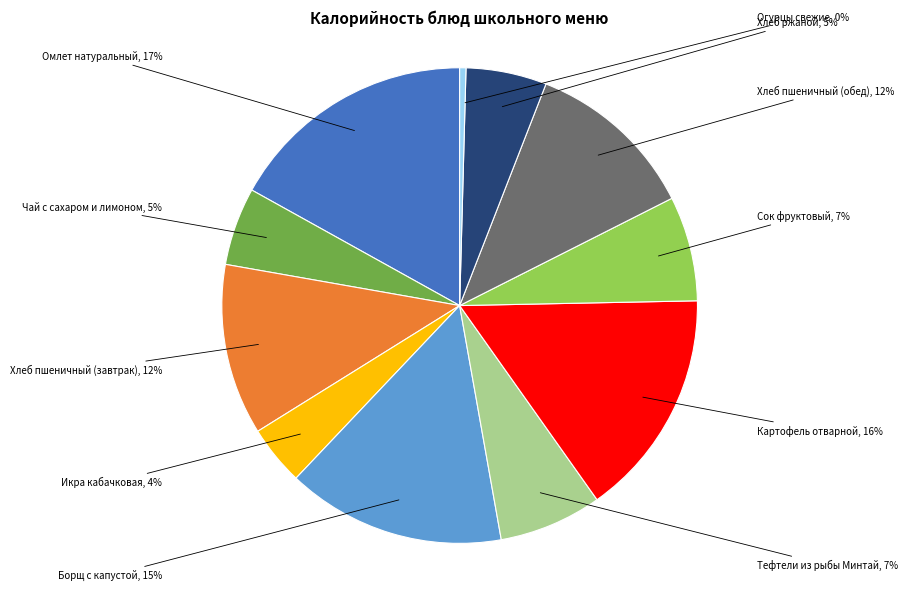

How many segments does this pie chart have?

11